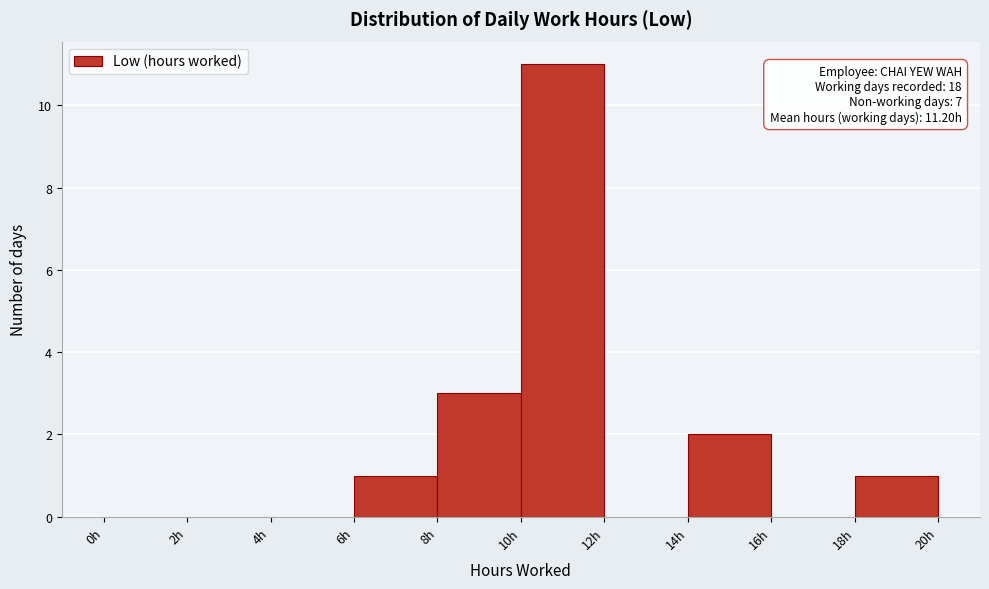

Which range on the x-axis has the tallest bar?

10 to 12